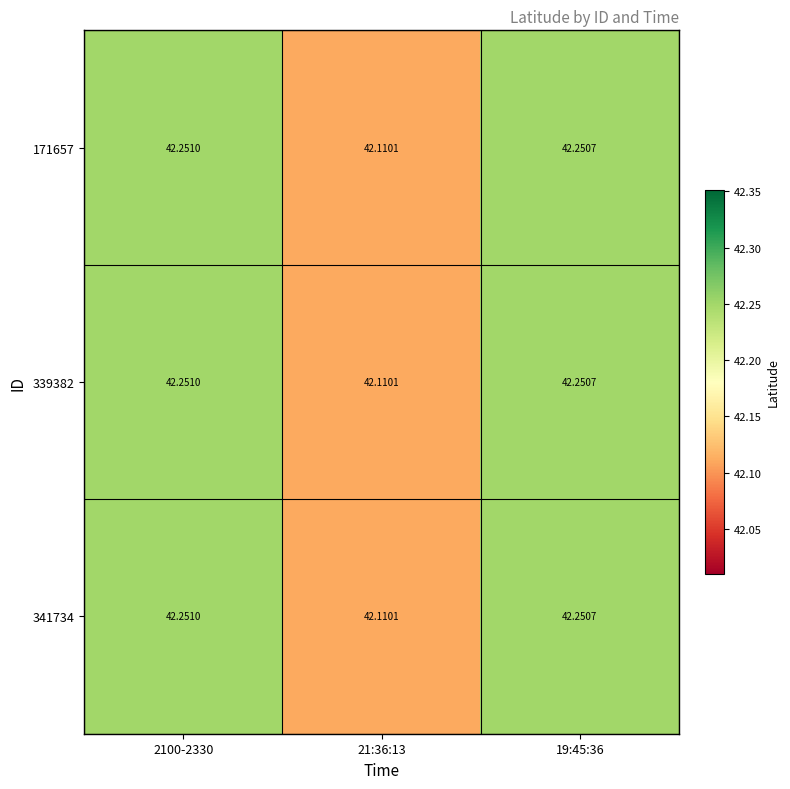

Is the value of 341734 at 19:45:36 greater than the value of 339382 at 2100-2330?

No